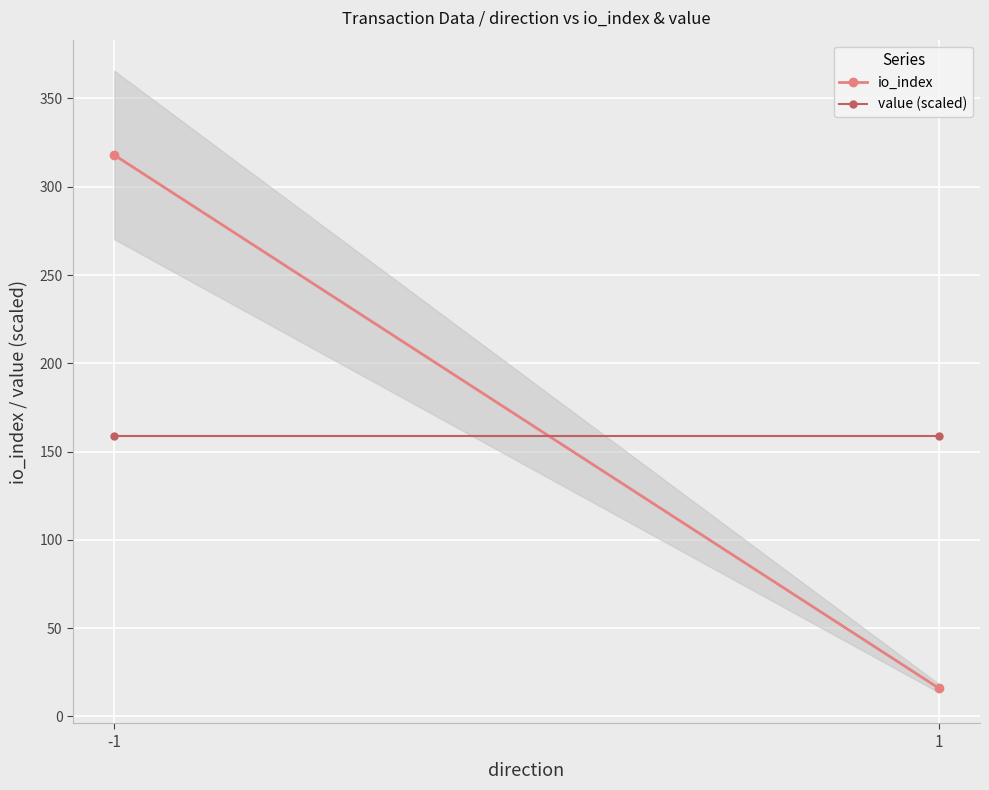

What is the maximum value shown in the chart?

318